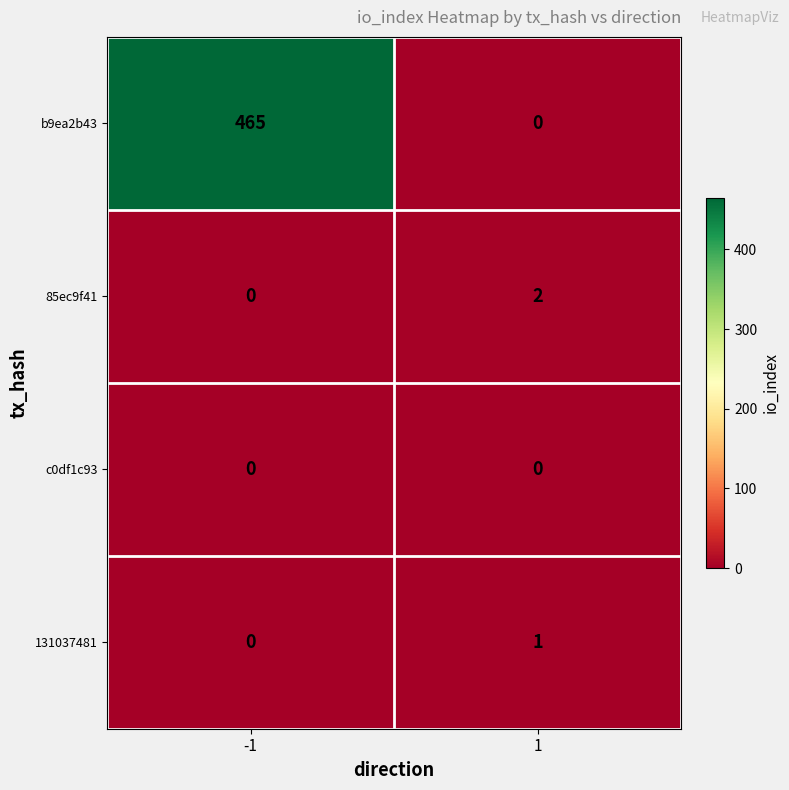

What is the total value across all series at 1?

3